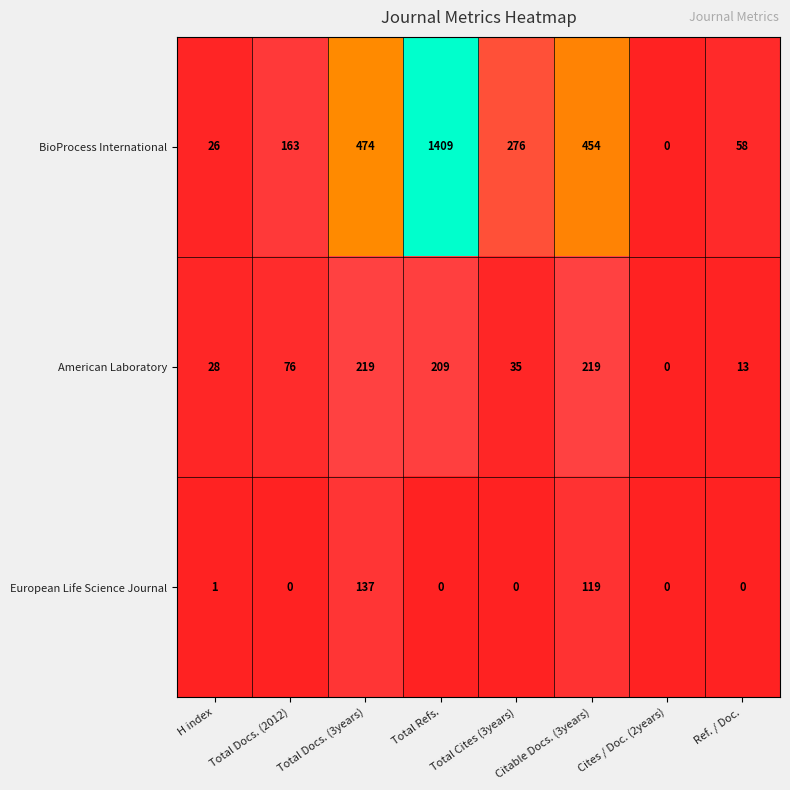

What is the sum of the BioProcess International values at Cites / Doc. (2years) and Total Docs. (2012)?

163